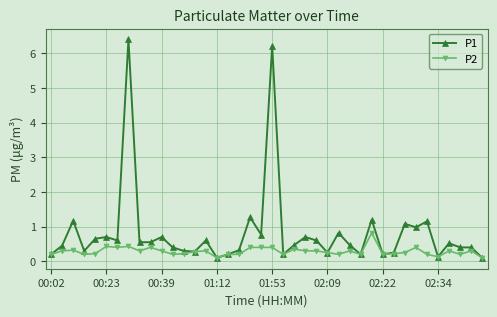

Which series has the largest total across all categories?

P1